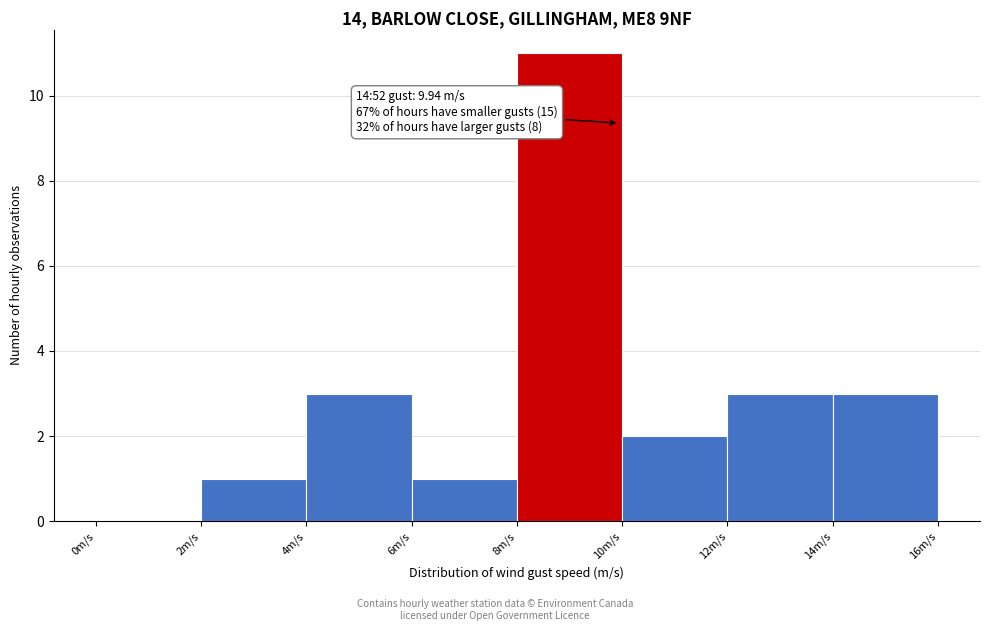

Which range on the x-axis has the tallest bar?

8 to 10